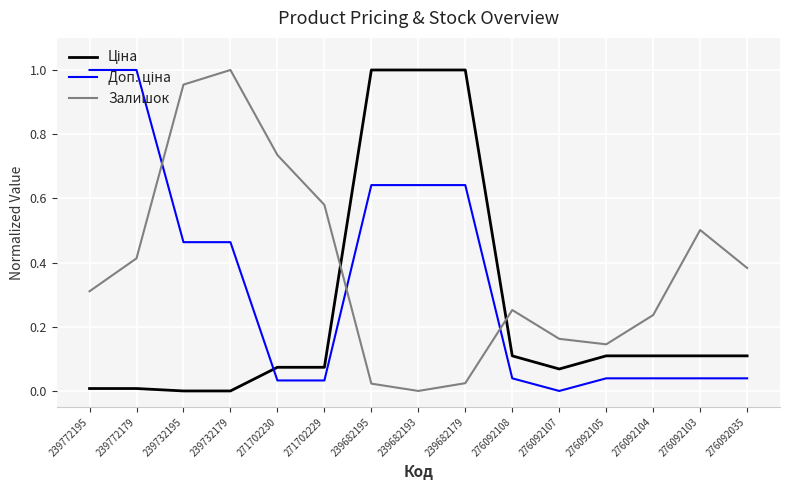

Is it true that Залишок equals -0.4 at 239682193?

False